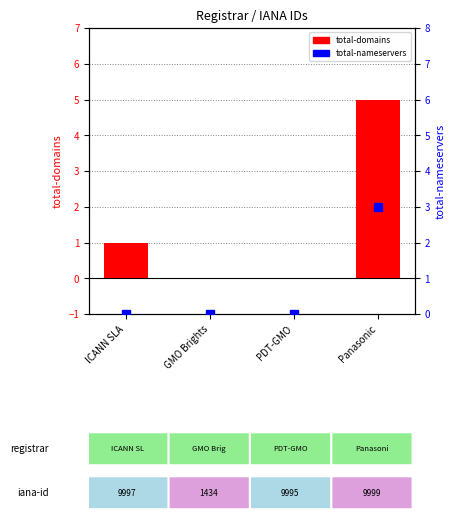

Is it true that total-nameservers equals -2 at PDT-GMO?

False